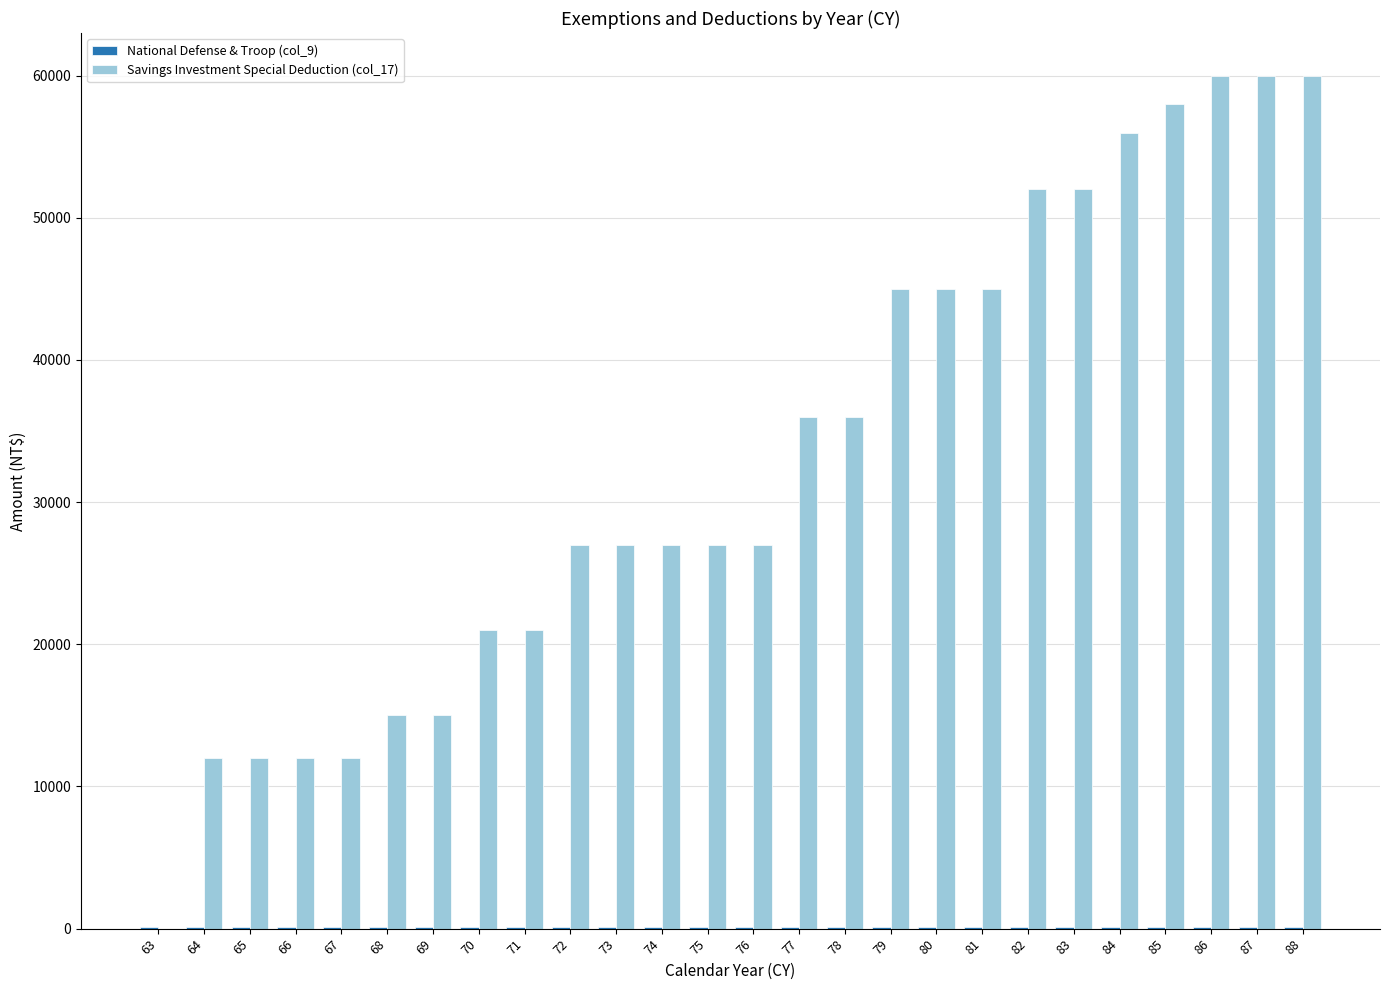

Are the bars grouped side by side (vs. stacked)?

Yes